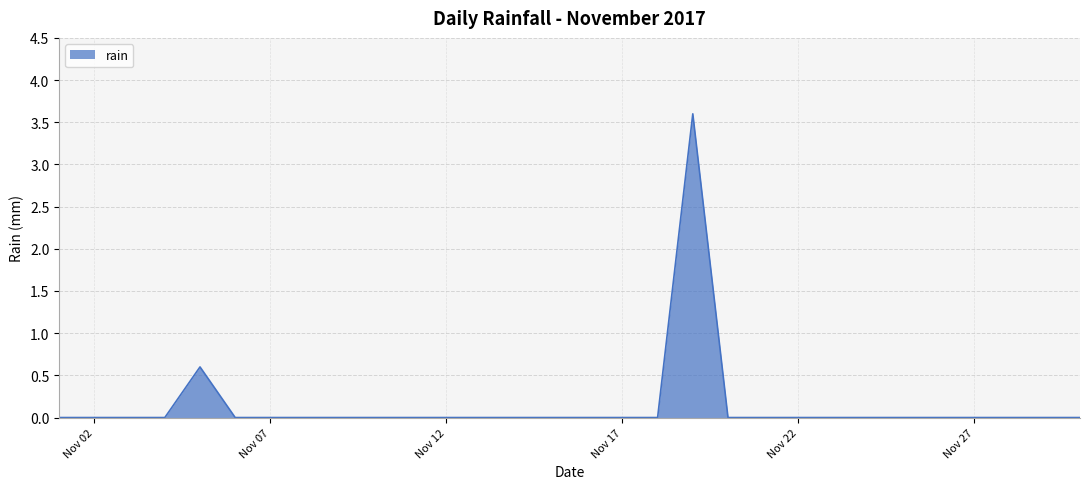

What is the difference between the maximum and minimum values?

3.6